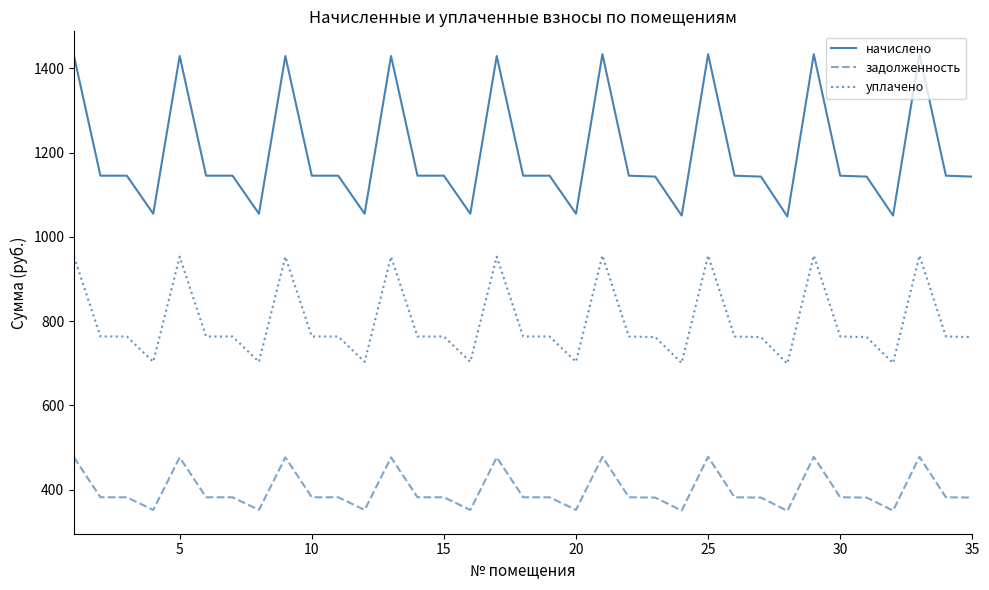

Rank the series by their average value, from highest to lowest.

начислено, уплачено, задолженность